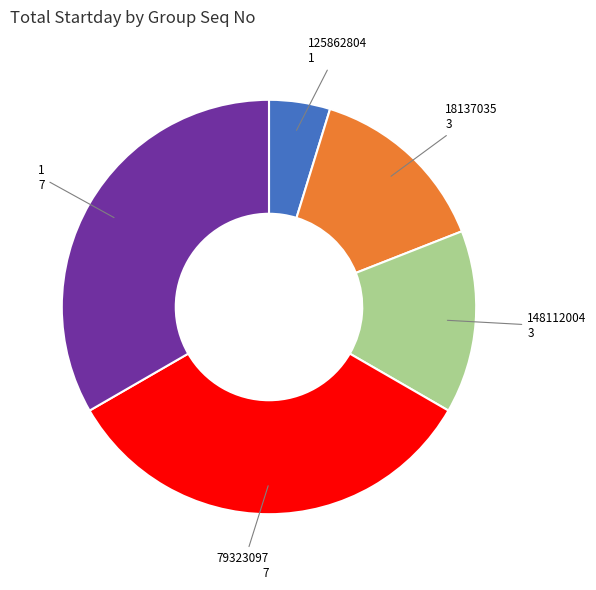

Is there any slice that represents more than half of the pie?

No